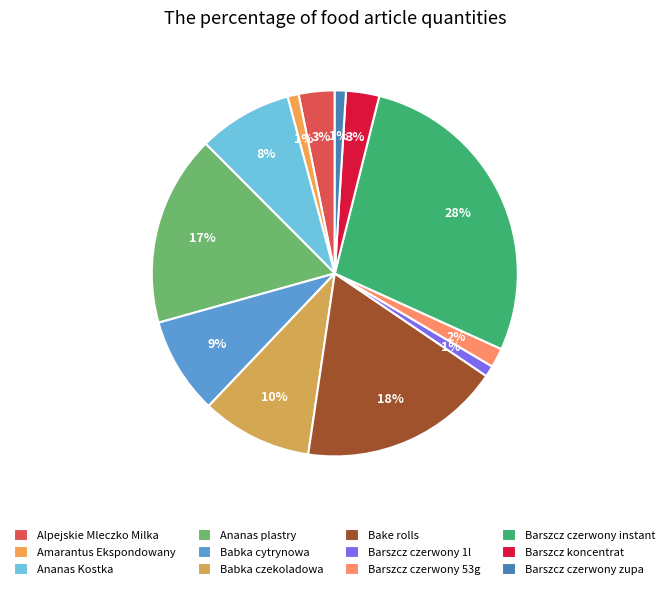

To the nearest percent, what portion does Babka cytrynowa represent?

9%